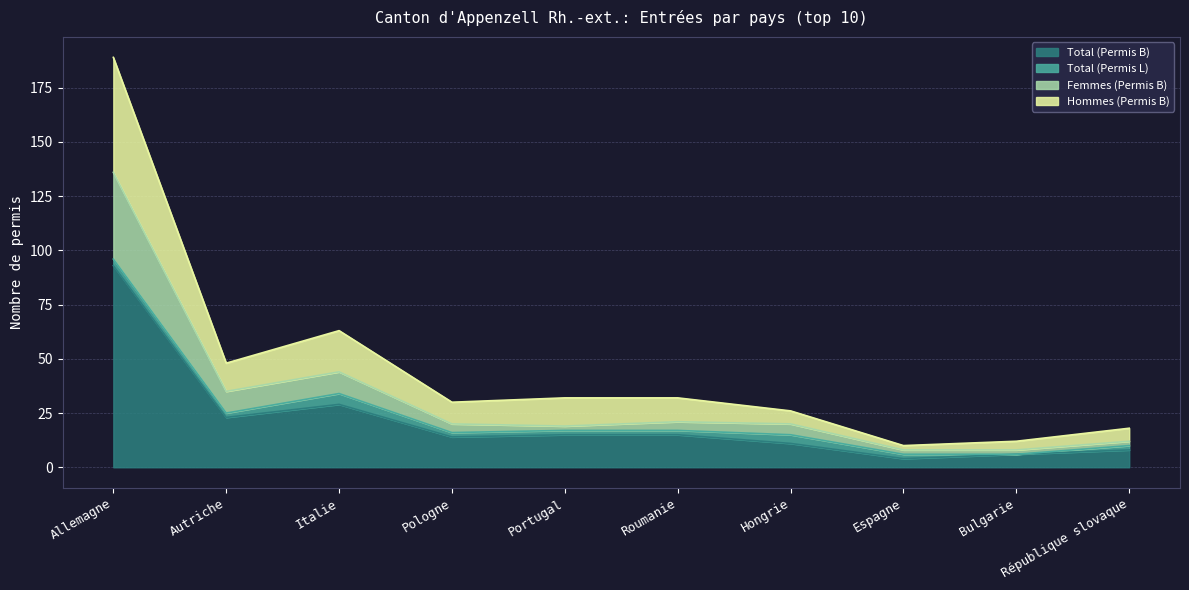

What is the difference between the highest and lowest values at Hongrie?

15